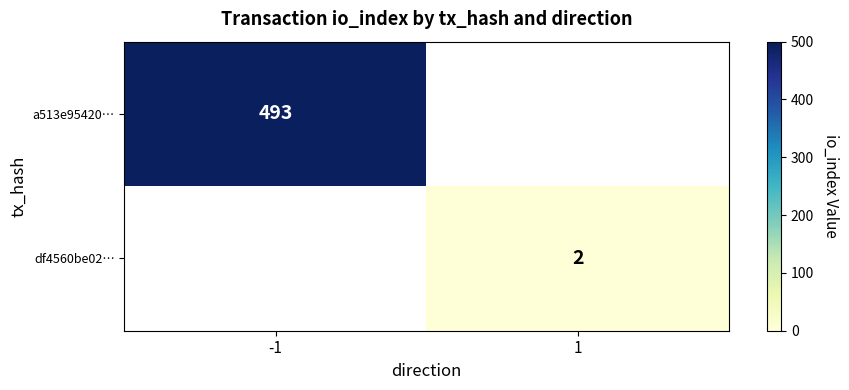

Is the value of df4560be02… at 1 greater than the value of a513e95420… at -1?

No